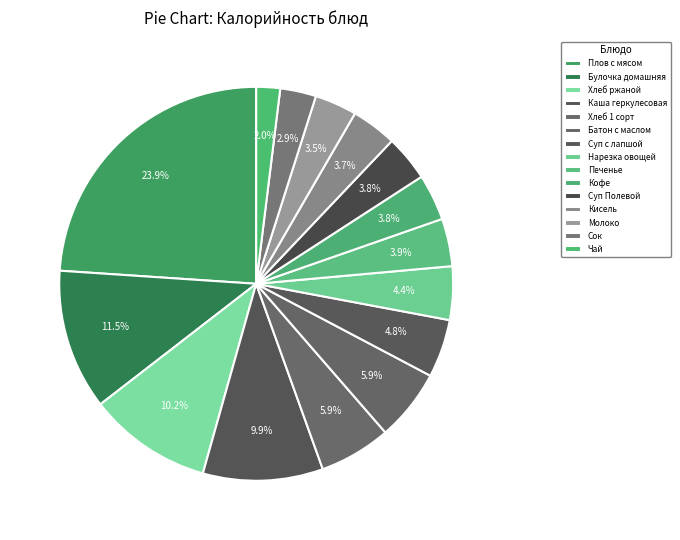

What is the ratio of the value at Батон с маслом to the value at Плов с мясом?

0.2